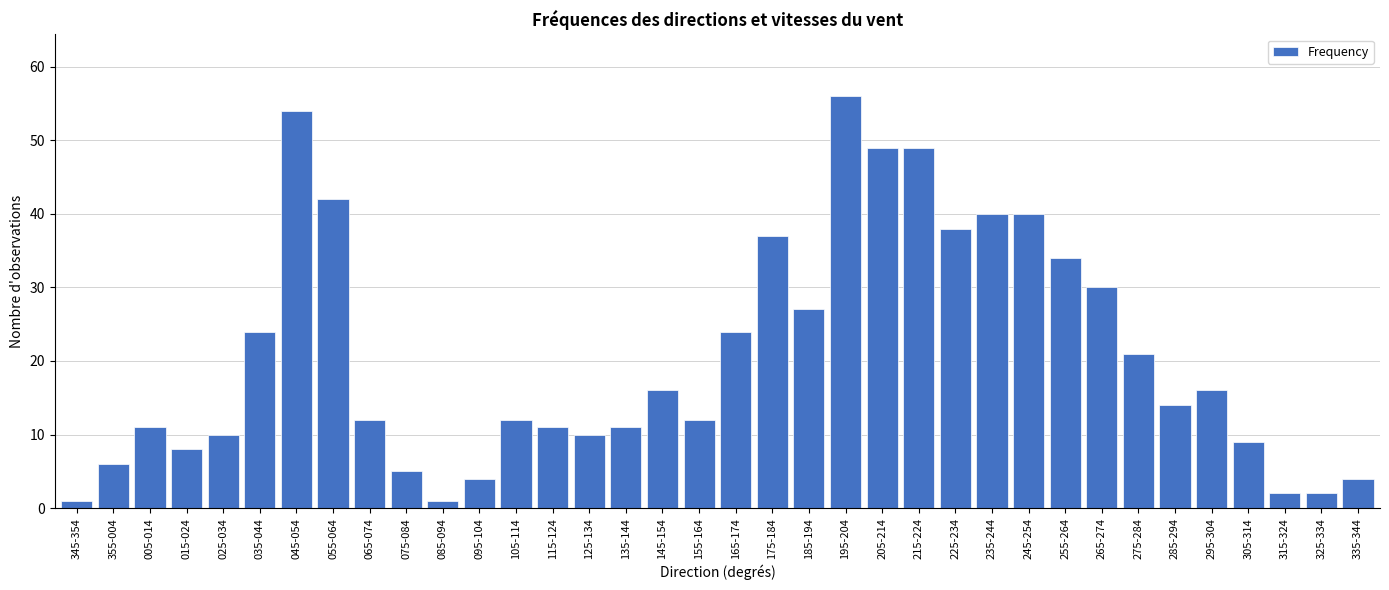

What is the sum of the values at 315-324 and 145-154?

18